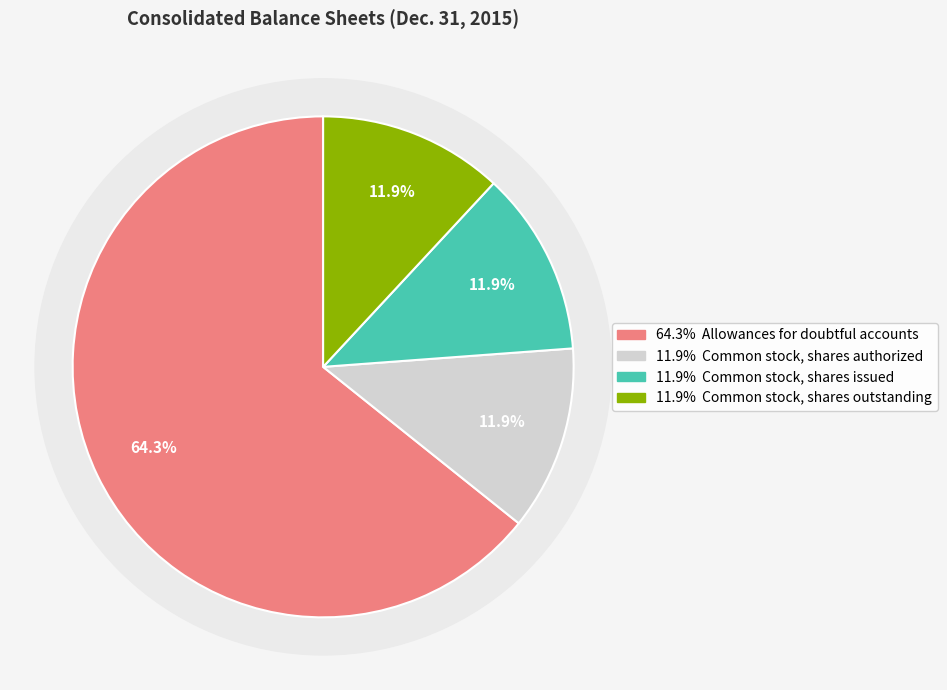

Count the number of slices in the pie.

4